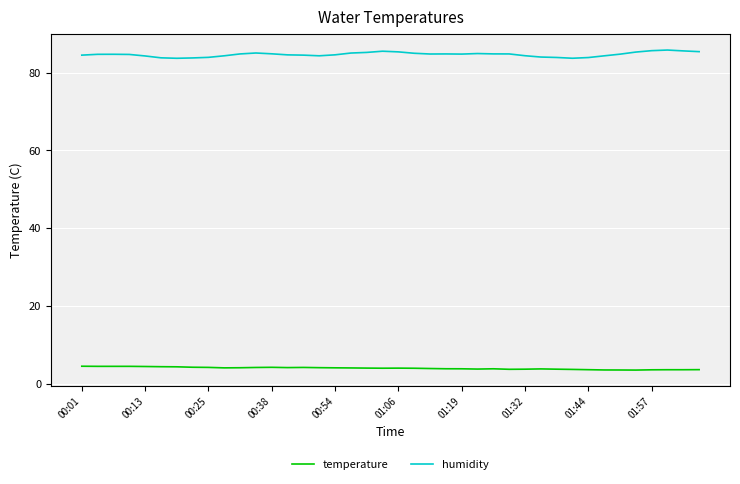

What is the maximum value shown in the chart?

85.8